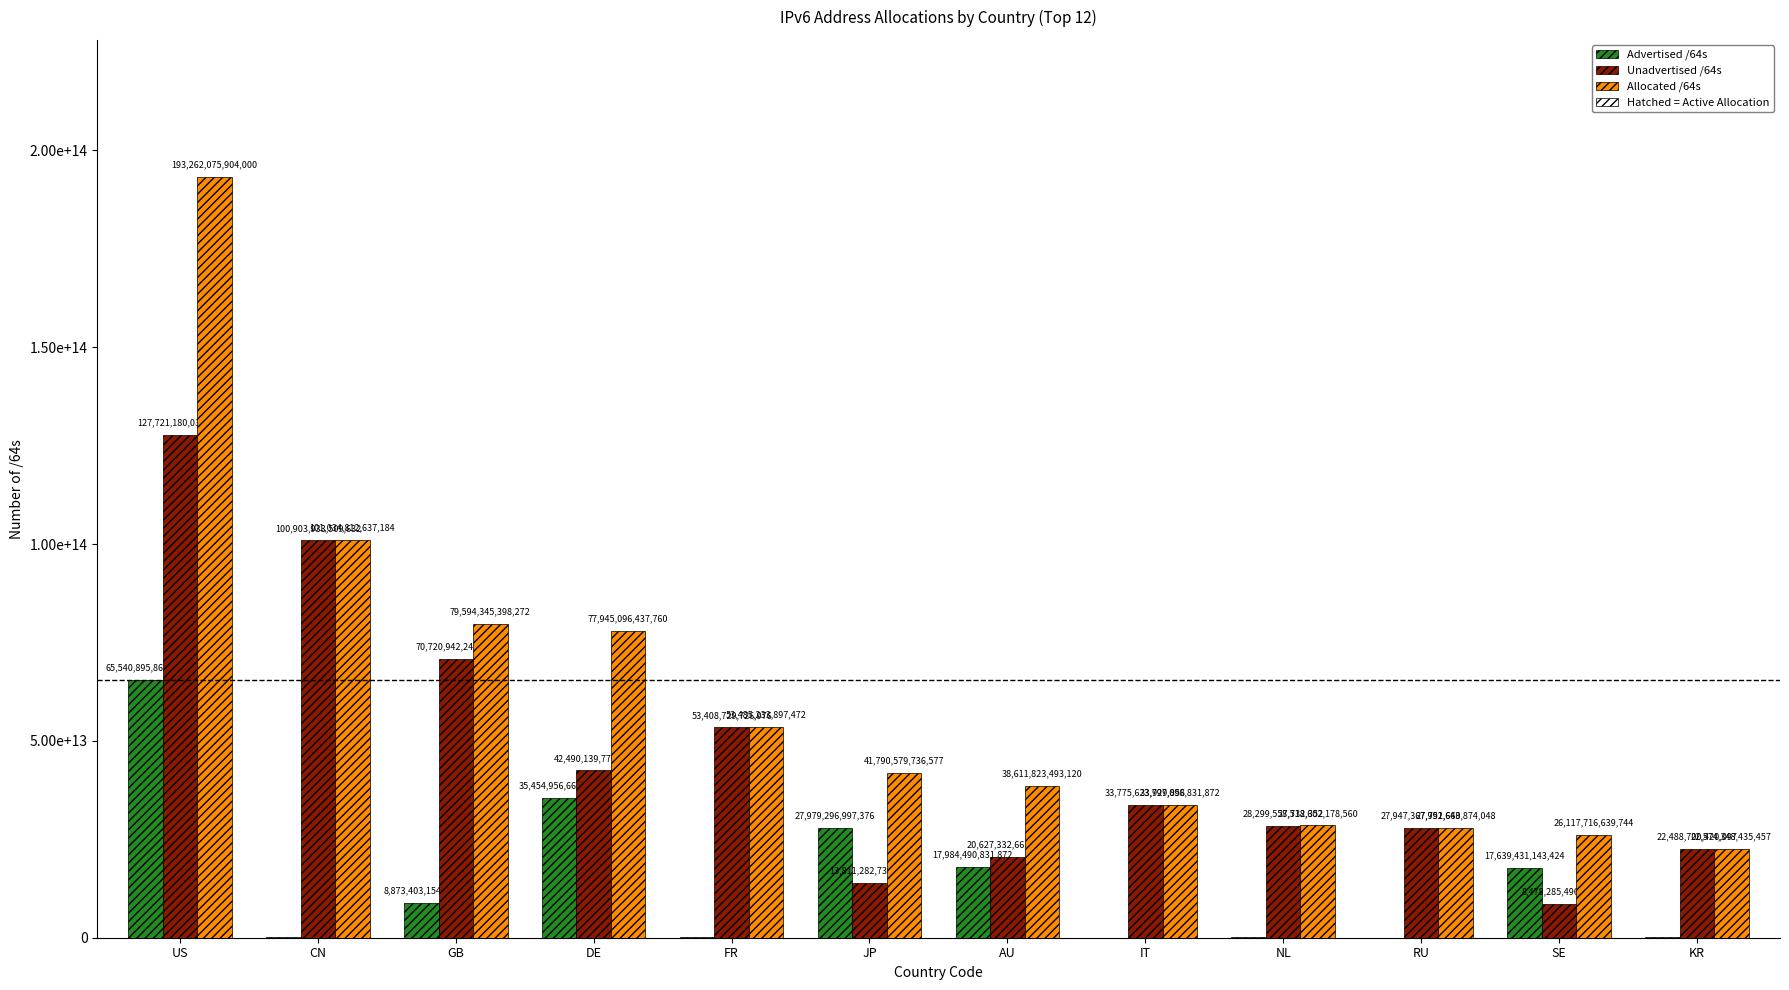

Are the bars grouped side by side (vs. stacked)?

Yes